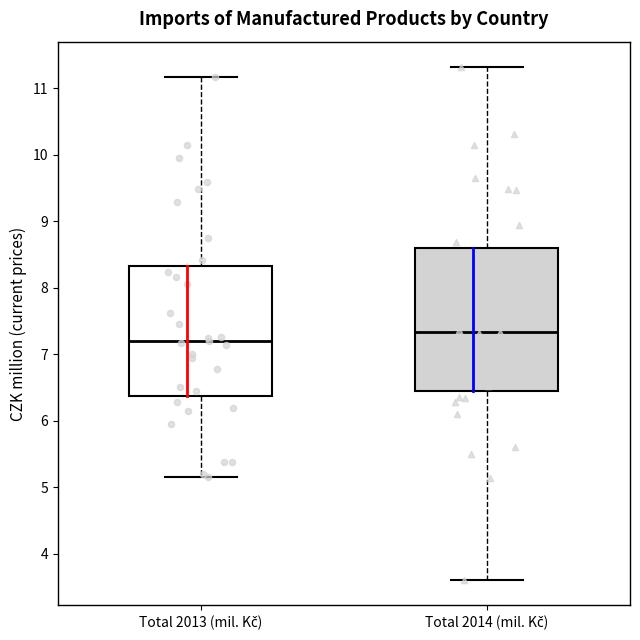

Which box is the tallest, from its lower edge to its upper edge?

Total 2014 (mil. Kč)